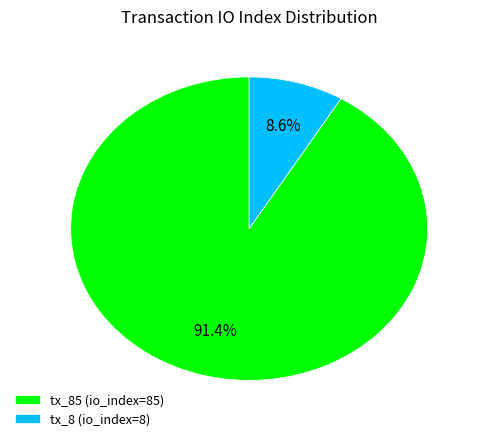

How many slices are in this pie chart?

2